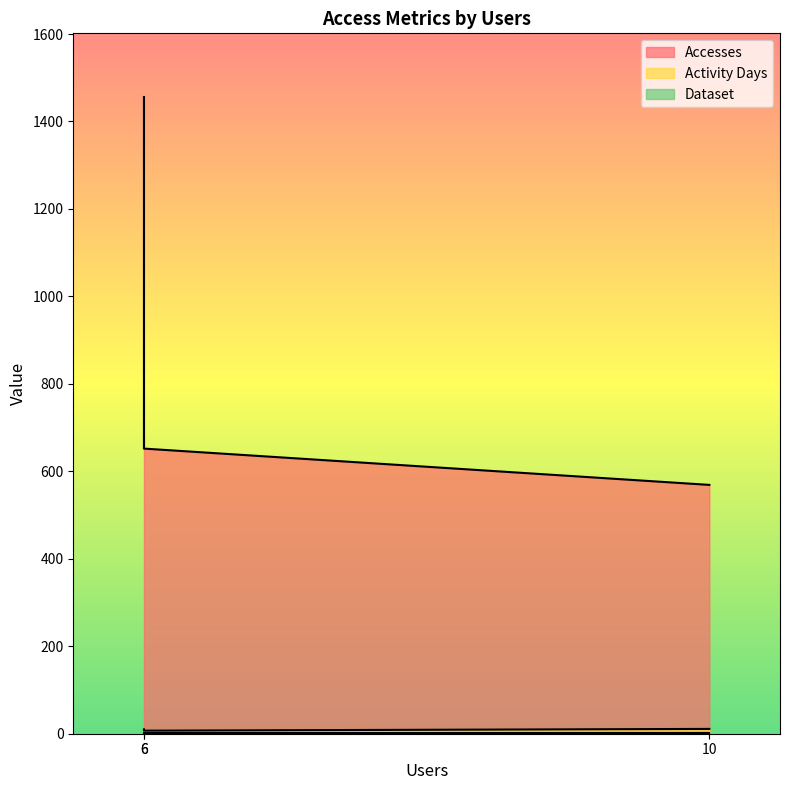

How many data points in Accesses are above 652?

1